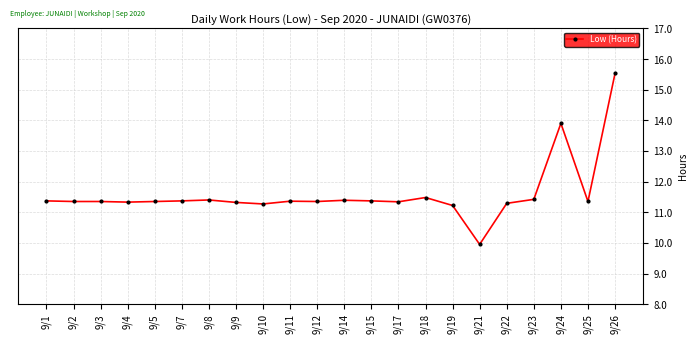

What is the change in value from 9/14 to 9/26?

+4.1